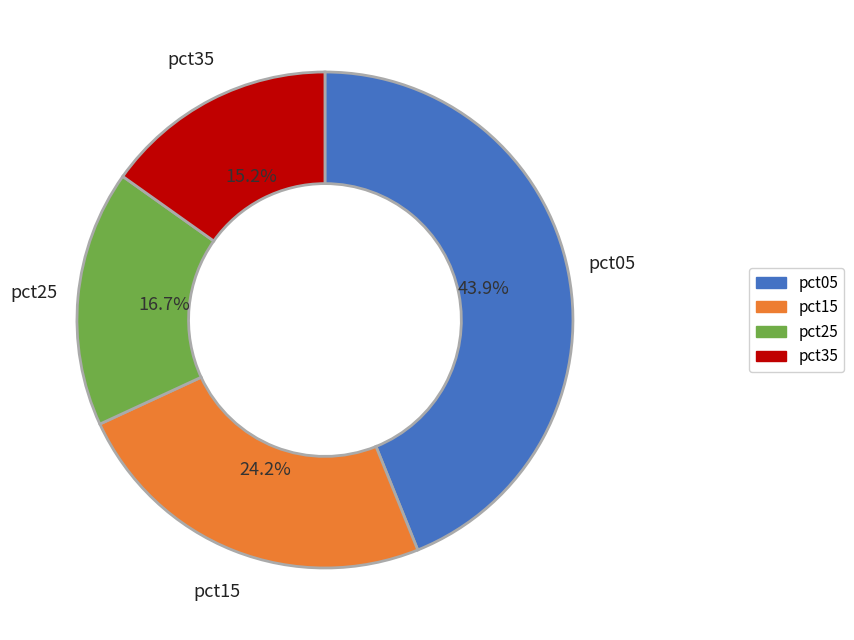

Is there any slice that represents more than half of the pie?

No